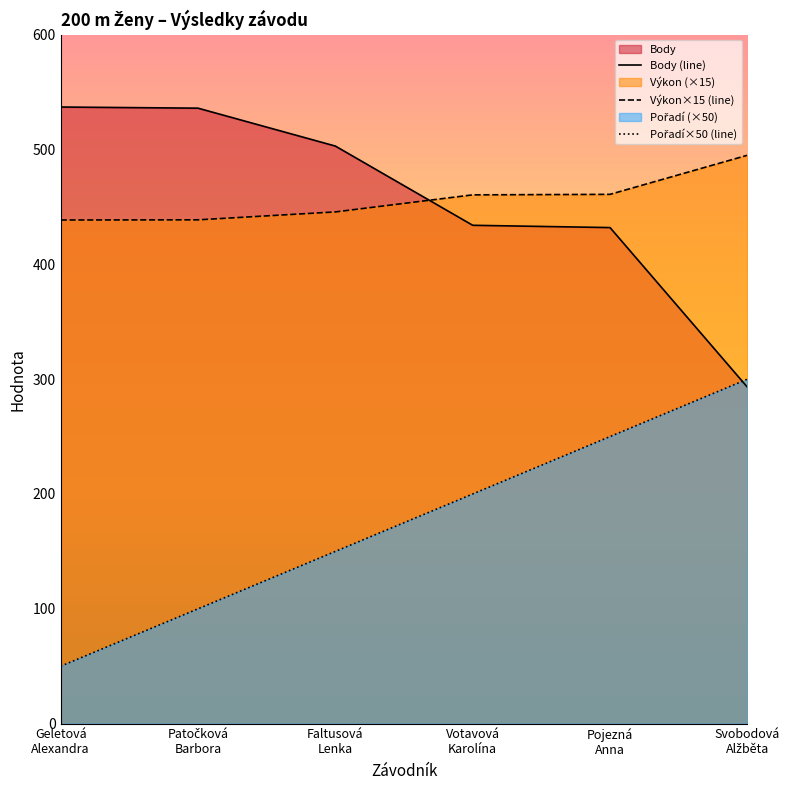

What value does the Pořadí×50 (line) series have at Pojezná
Anna?

250.0